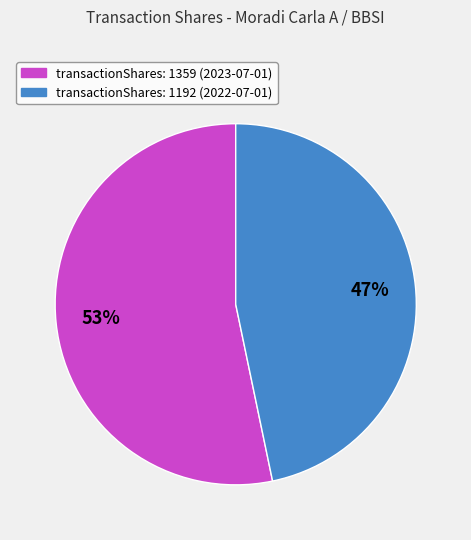

To the nearest percent, what is the average slice percentage?

50%